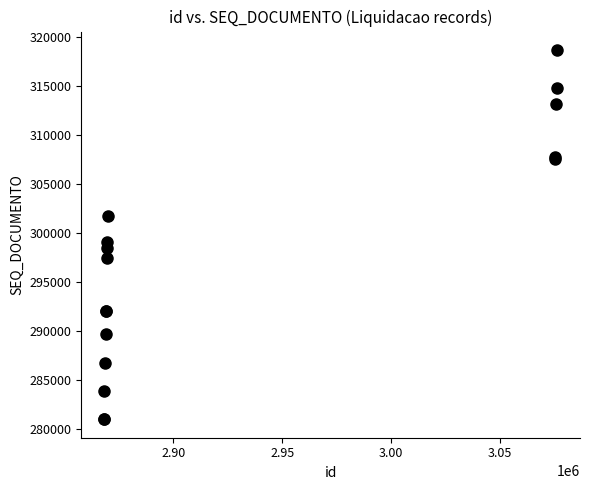

What Y value in the scatter plot is closest to 299829?

299119